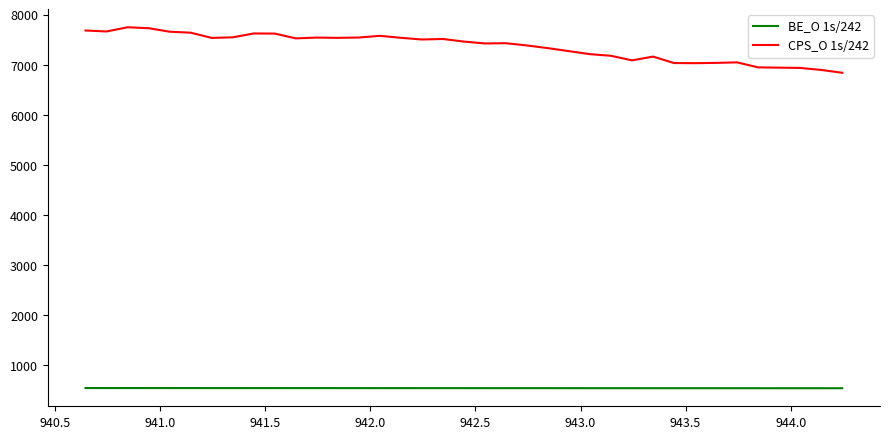

What is the highest value of the CPS_O 1s/242 series?

7749.3